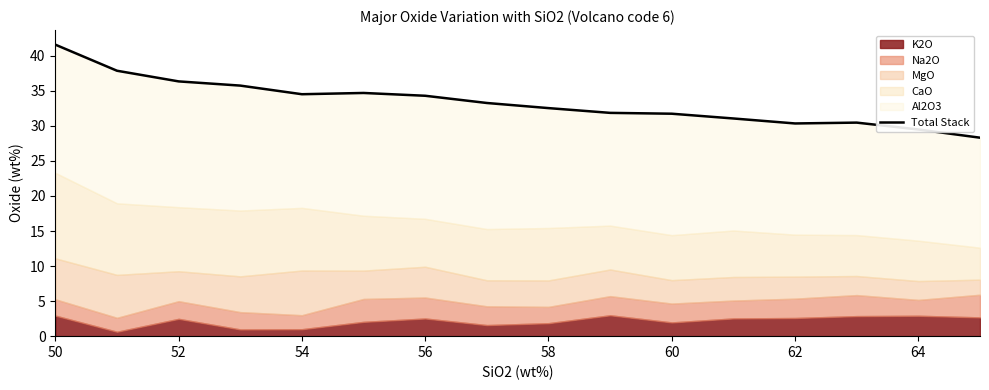

What is the difference between the maximum and minimum values?

13.3